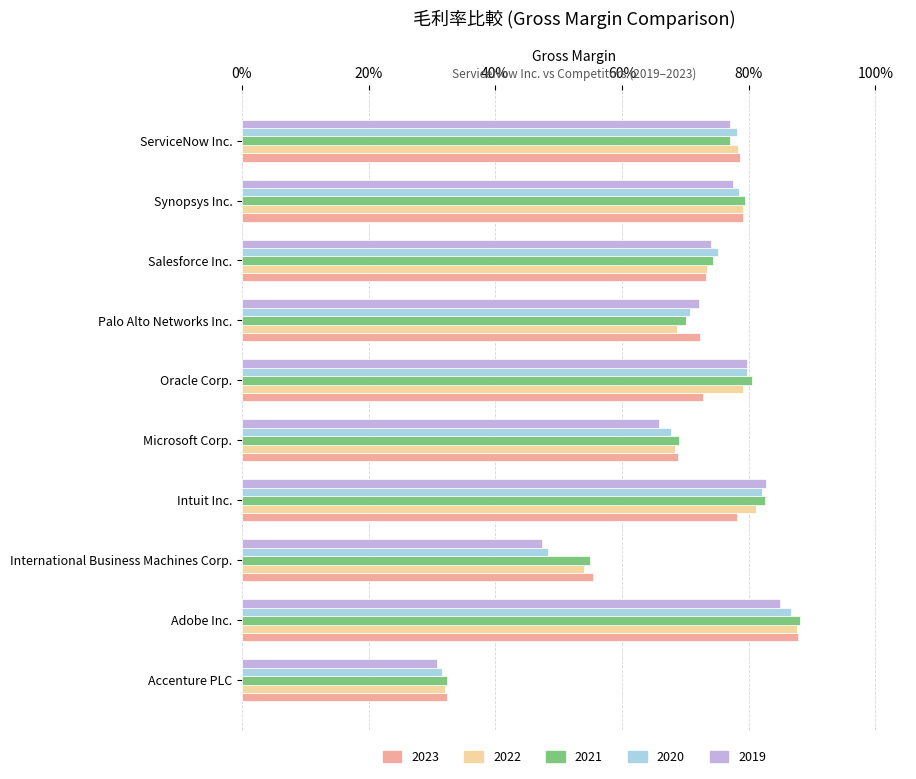

Rank the categories by 2022 value from lowest to highest.

Accenture PLC, International Business Machines Corp., Microsoft Corp., Palo Alto Networks Inc., Salesforce Inc., ServiceNow Inc., Synopsys Inc., Oracle Corp., Intuit Inc., Adobe Inc.